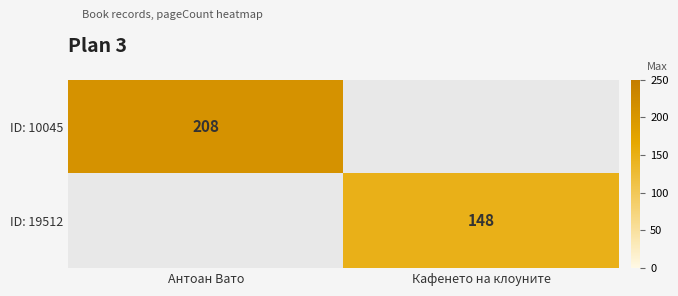

Which has a higher value, Кафенето на клоуните or Антоан Вато?

Антоан Вато